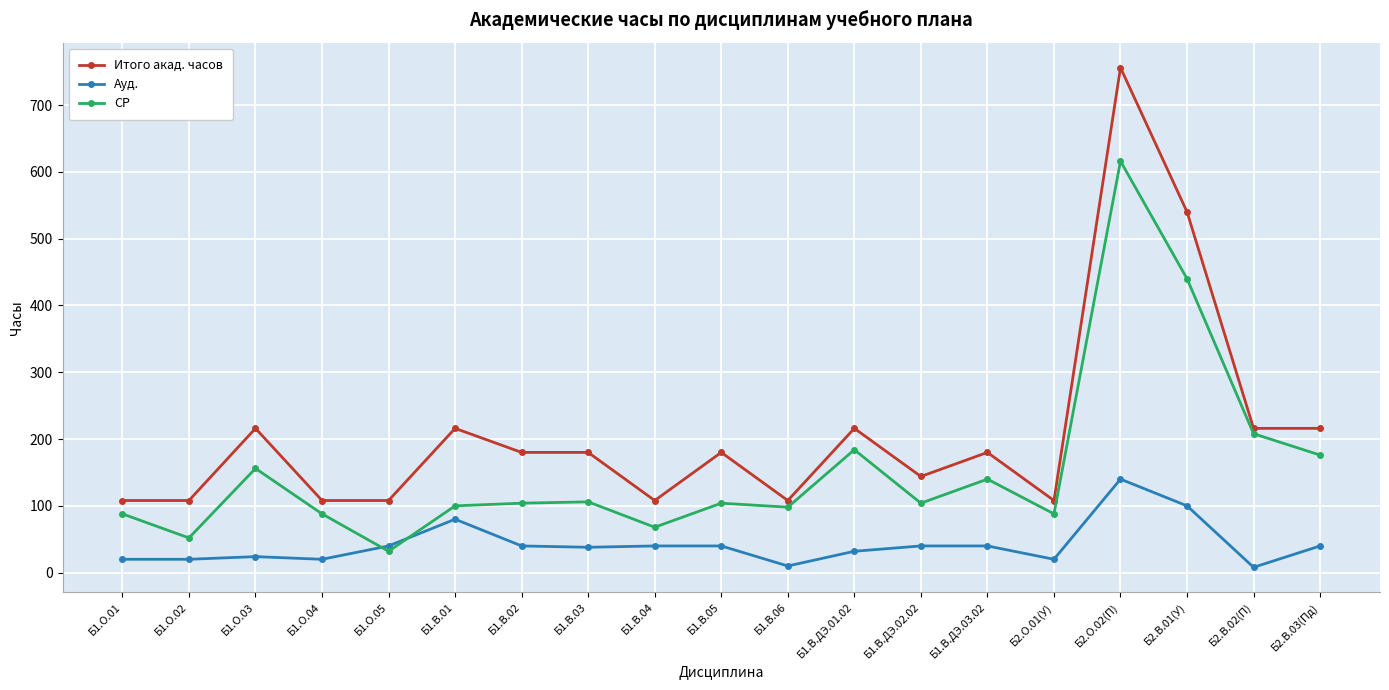

True or false: Итого акад. часов and СР intersect in this chart.

False